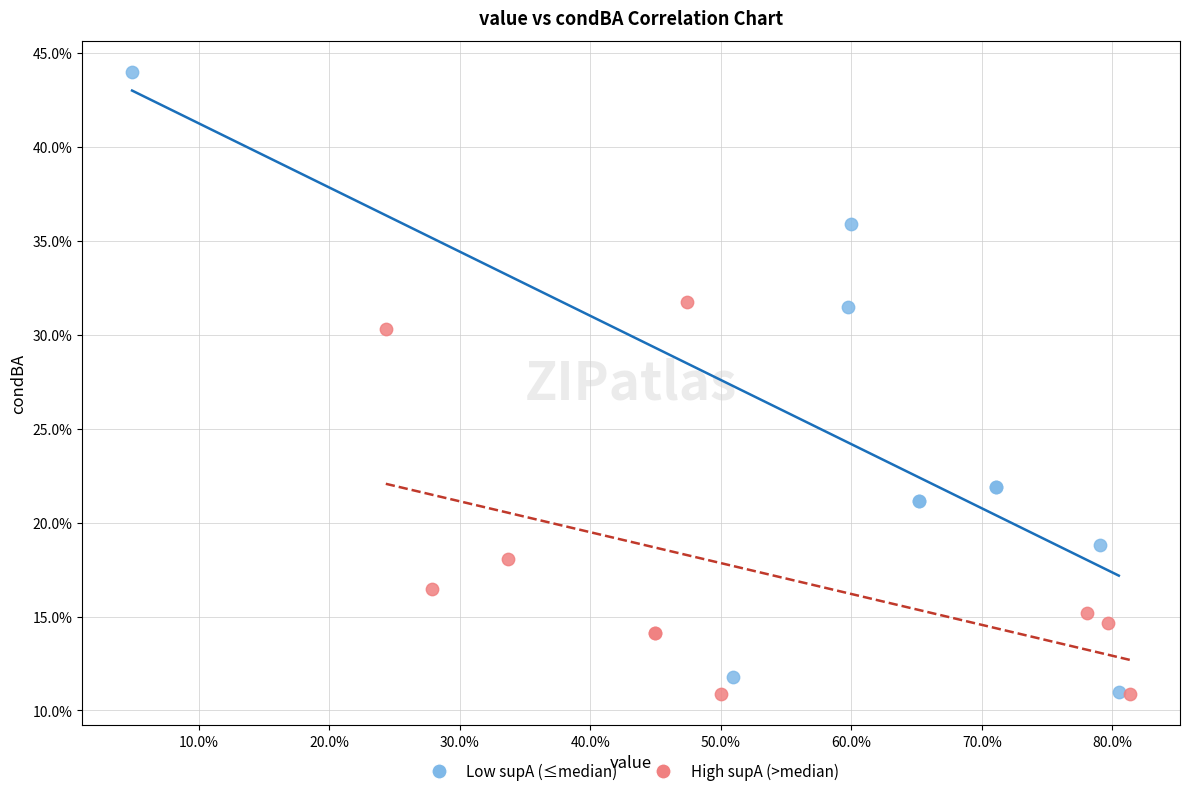

Which series has the largest Y range (max minus min)?

Low supA (≤median)